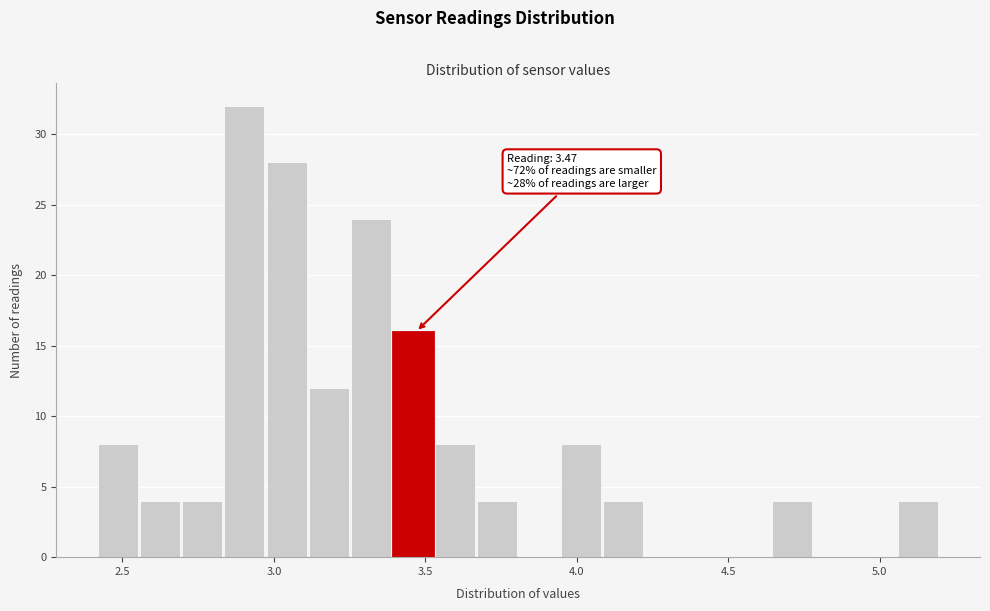

Read against the x-axis, roughly where is the centre of the tallest bar?

2.90